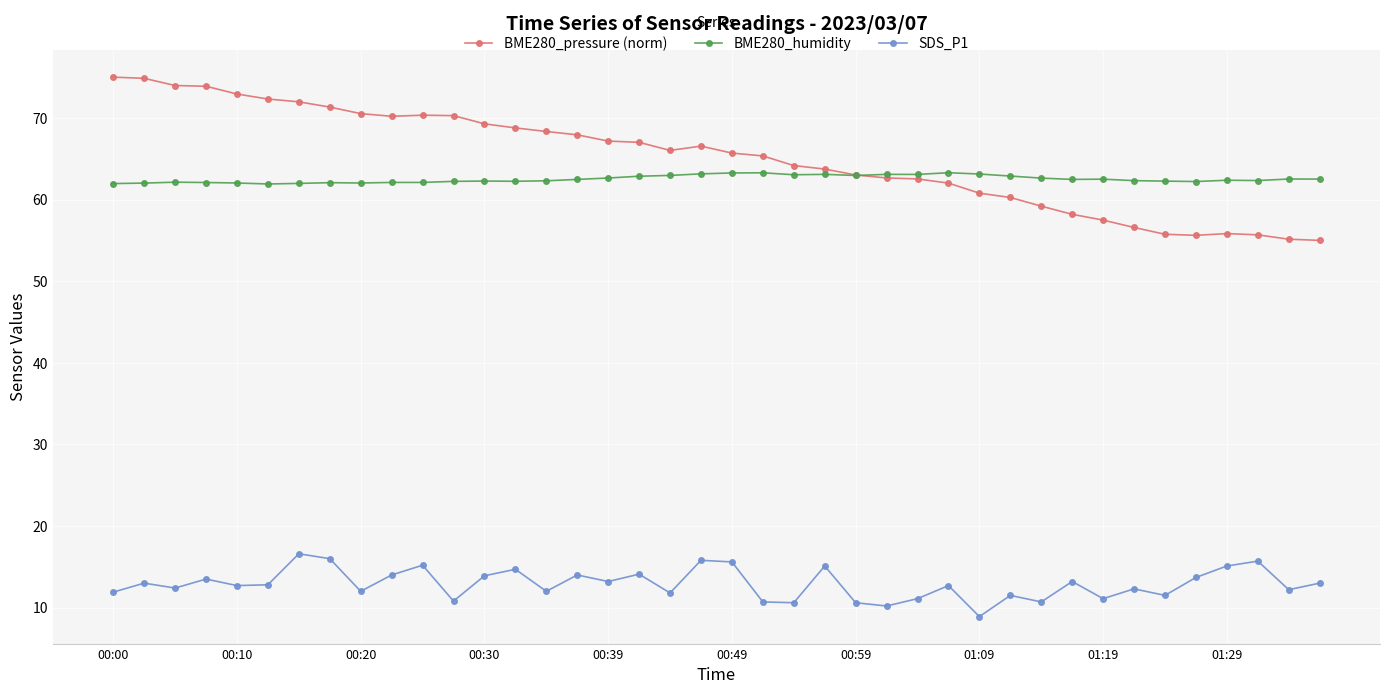

What is the minimum value shown in the chart?

8.9